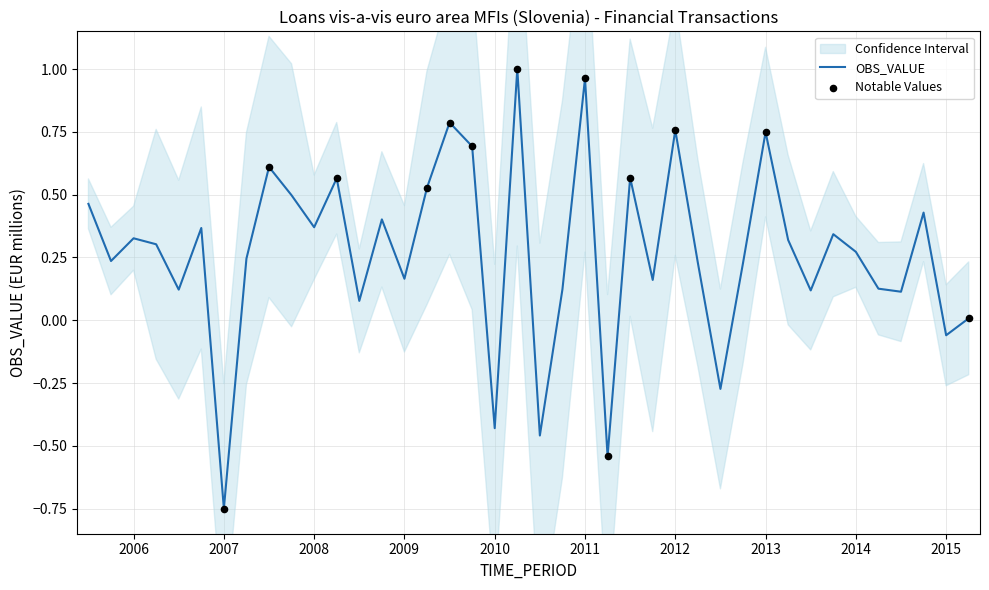

What is the change in value from 2006-Q1 to 2007-Q4?

+0.2